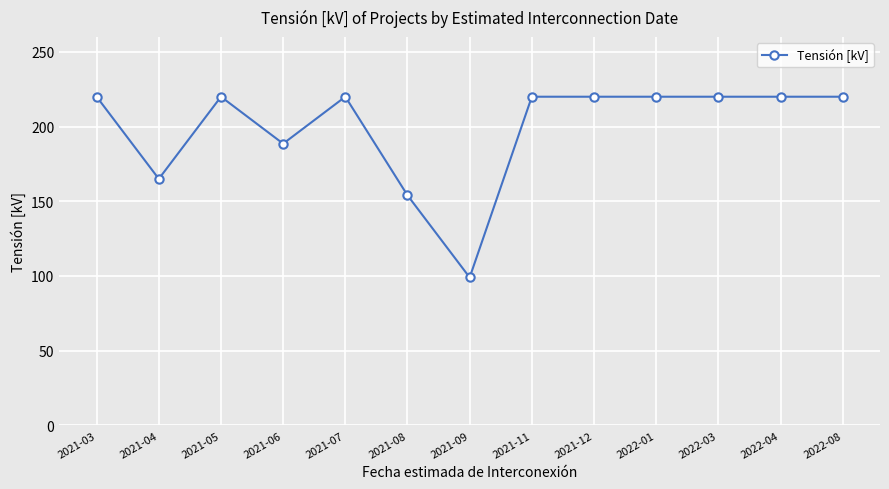

What is the sum of the values at 2022-08 and 2021-08?

374.0